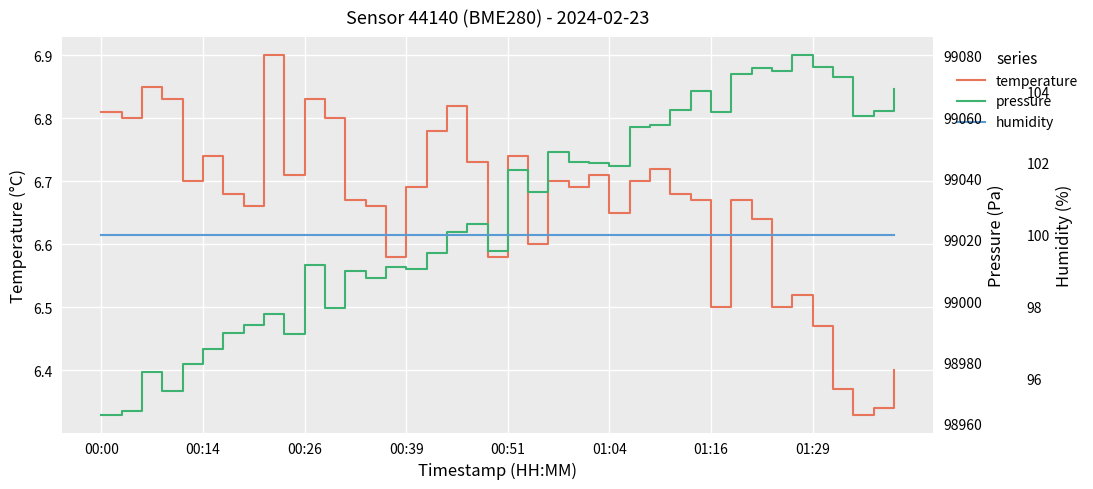

What is the smallest value displayed?

6.3